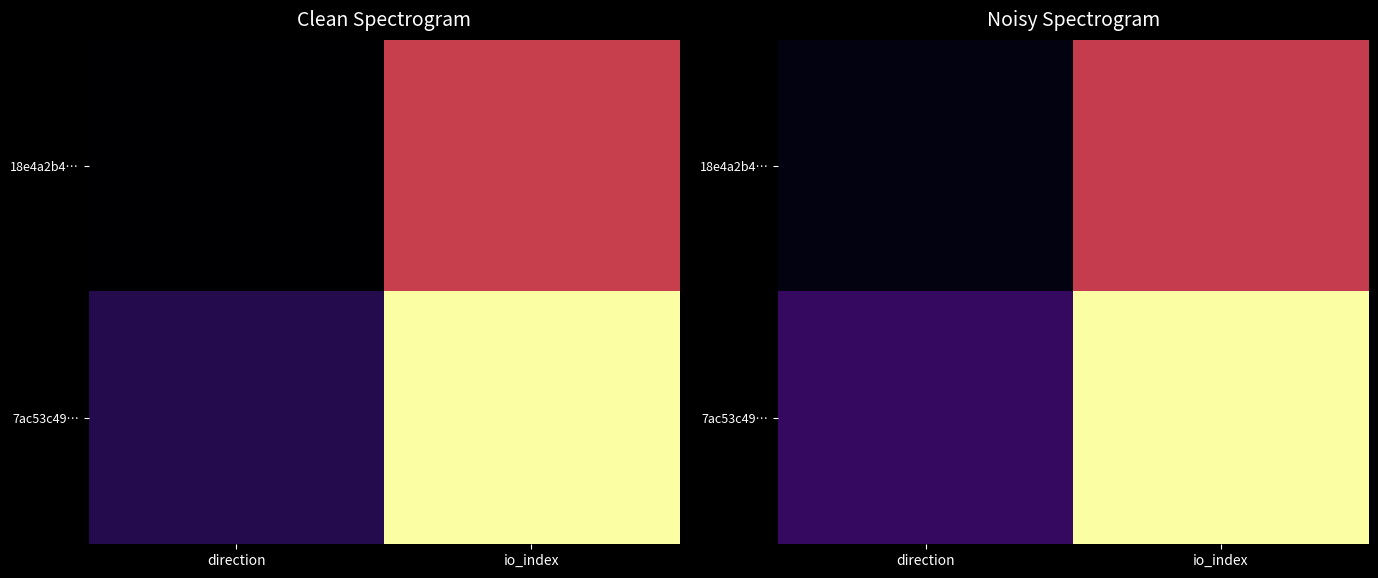

The 18e4a2b4… series shows 0.0 at direction. True or false?

True